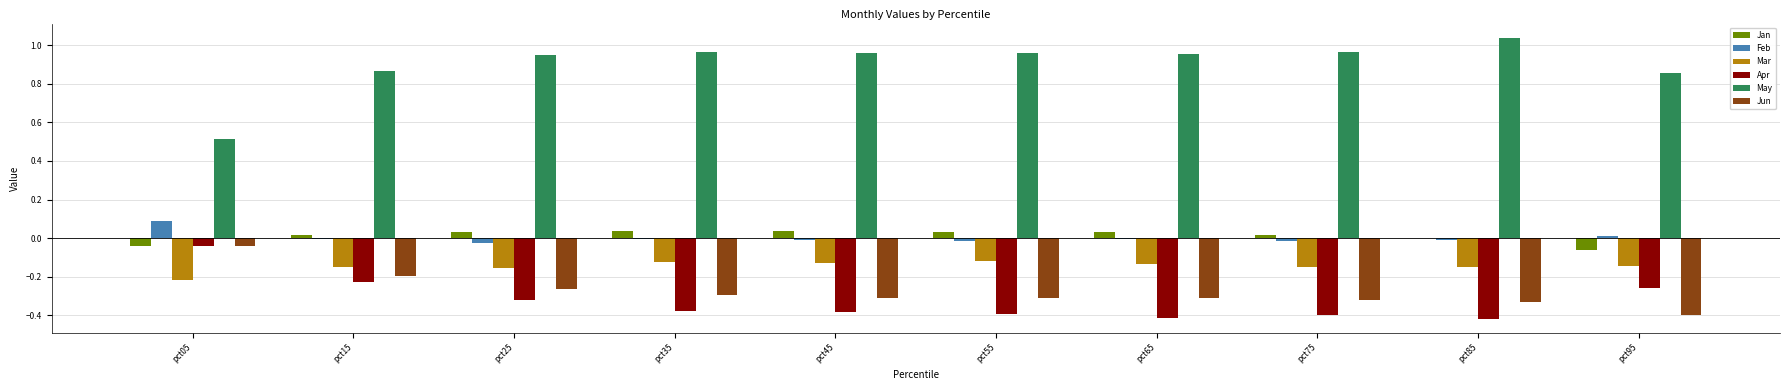

Is the value of Jun at pct15 greater than the value of Jan at pct55?

No